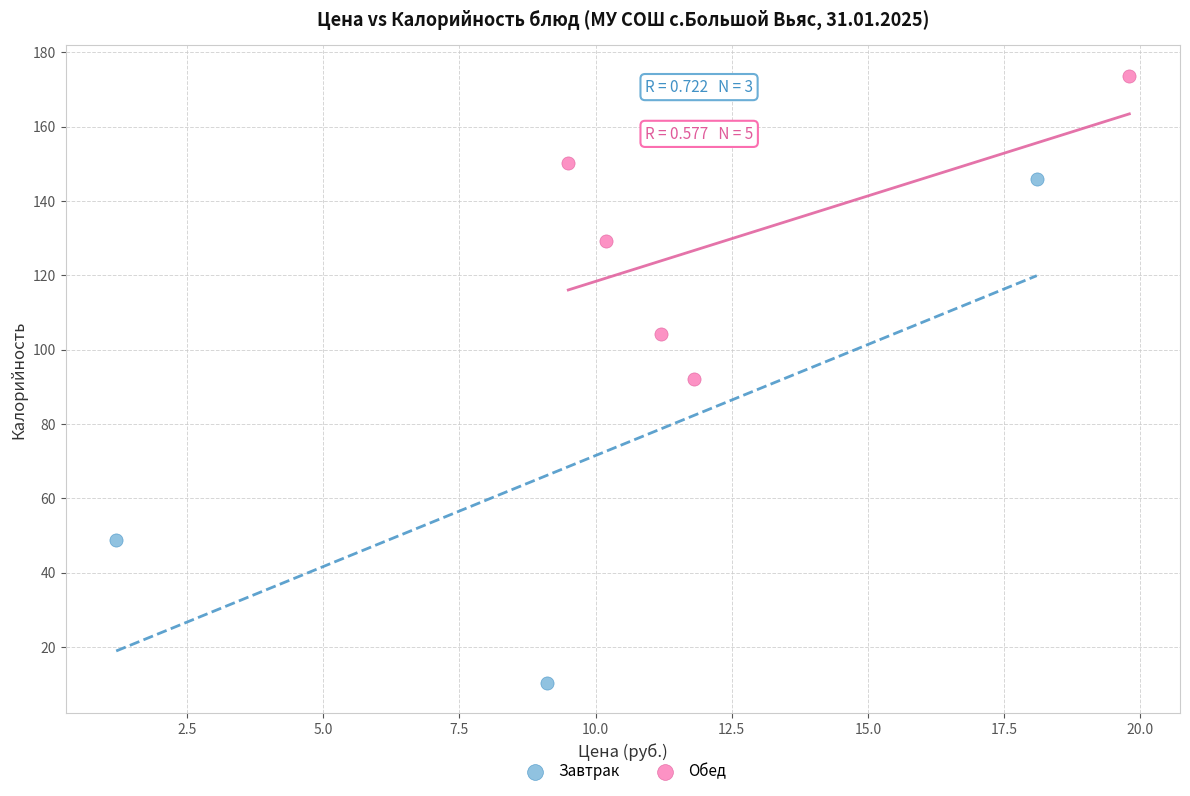

Which series has the widest spread of Y values?

Завтрак